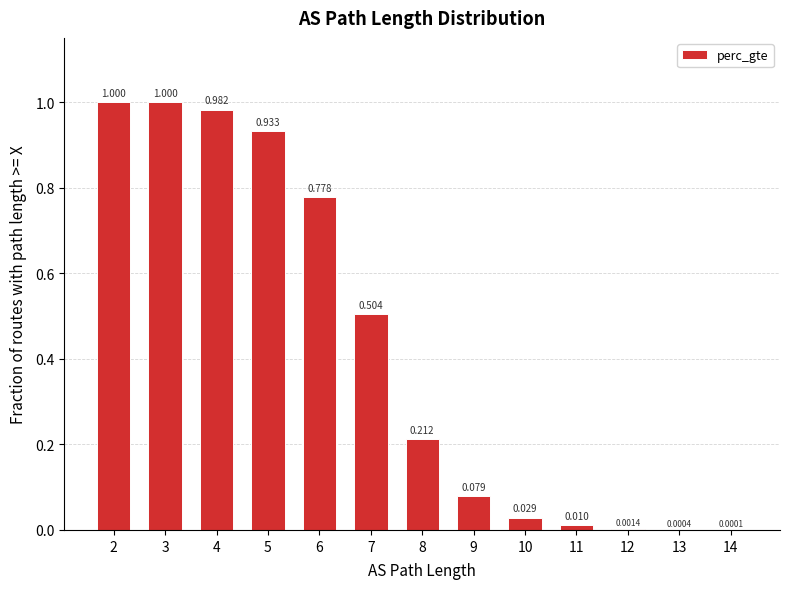

The chart shows a value of 1.3 at 6. True or false?

False